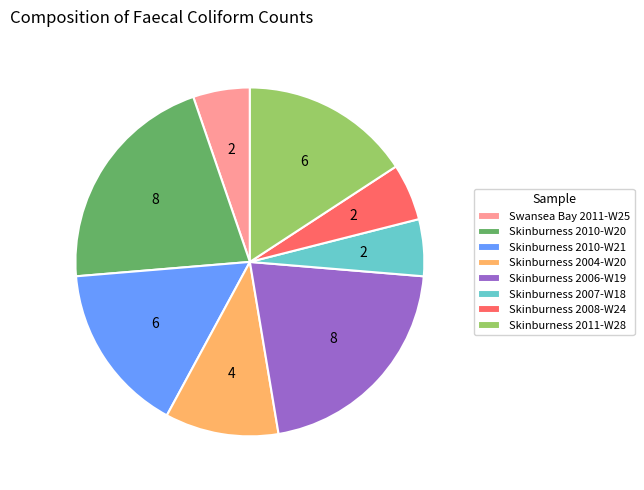

Does Skinburness 2008-W24 represent more than half of the total?

No